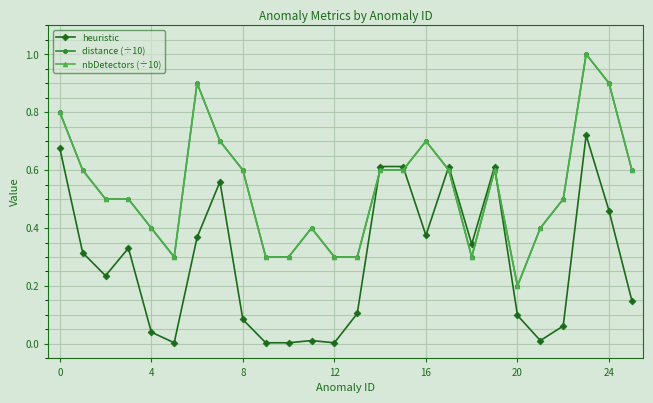

Does the chart have visible grid lines?

Yes